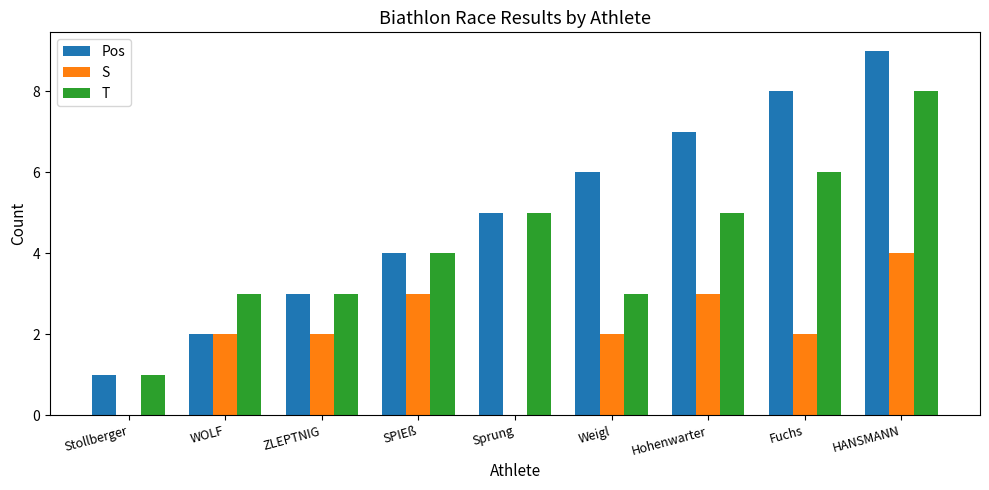

Reading left to right, transcribe all the data shown in this chart.

Pos: Stollberger=1	WOLF=2	ZLEPTNIG=3	SPIEß=4	Sprung=5	Weigl=6	Hohenwarter=7	Fuchs=8	HANSMANN=9
S: Stollberger=0	WOLF=2	ZLEPTNIG=2	SPIEß=3	Sprung=0	Weigl=2	Hohenwarter=3	Fuchs=2	HANSMANN=4
T: Stollberger=1	WOLF=3	ZLEPTNIG=3	SPIEß=4	Sprung=5	Weigl=3	Hohenwarter=5	Fuchs=6	HANSMANN=8